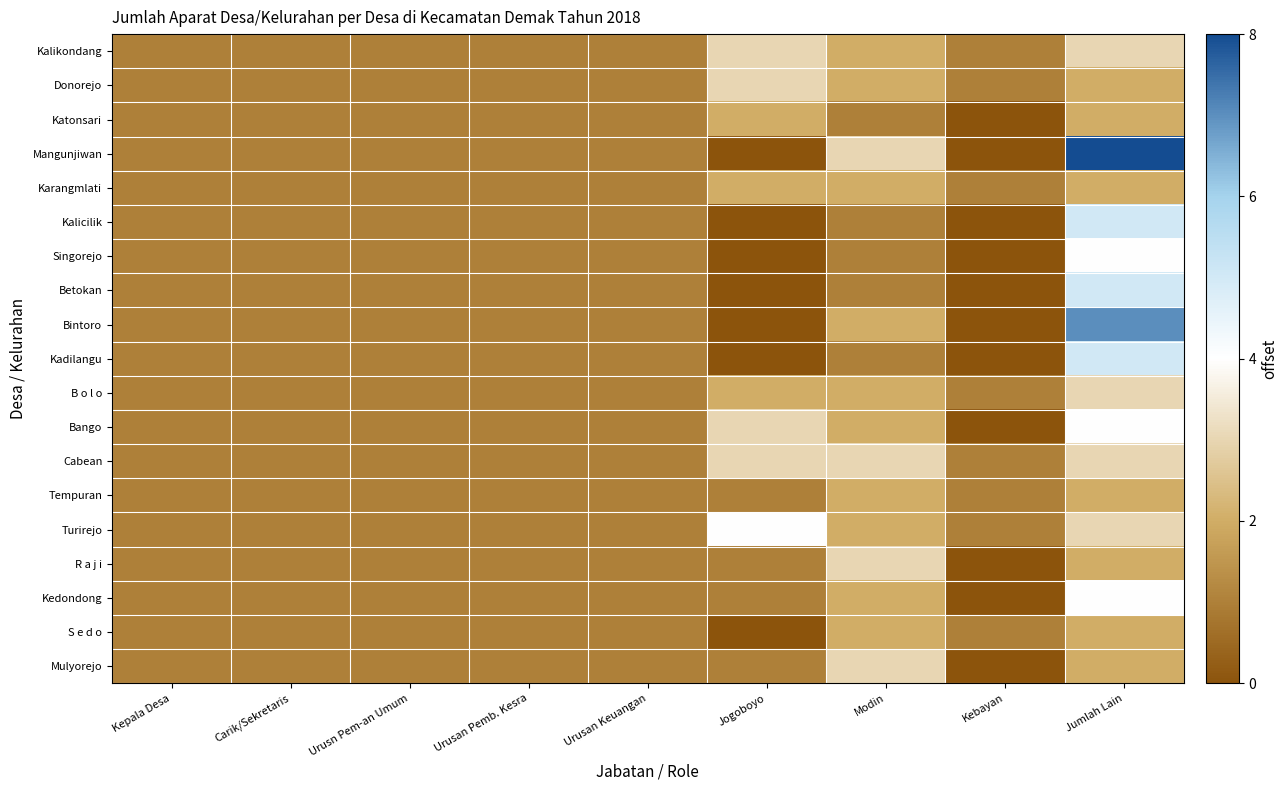

Which series has the widest spread of values?

Mangunjiwan